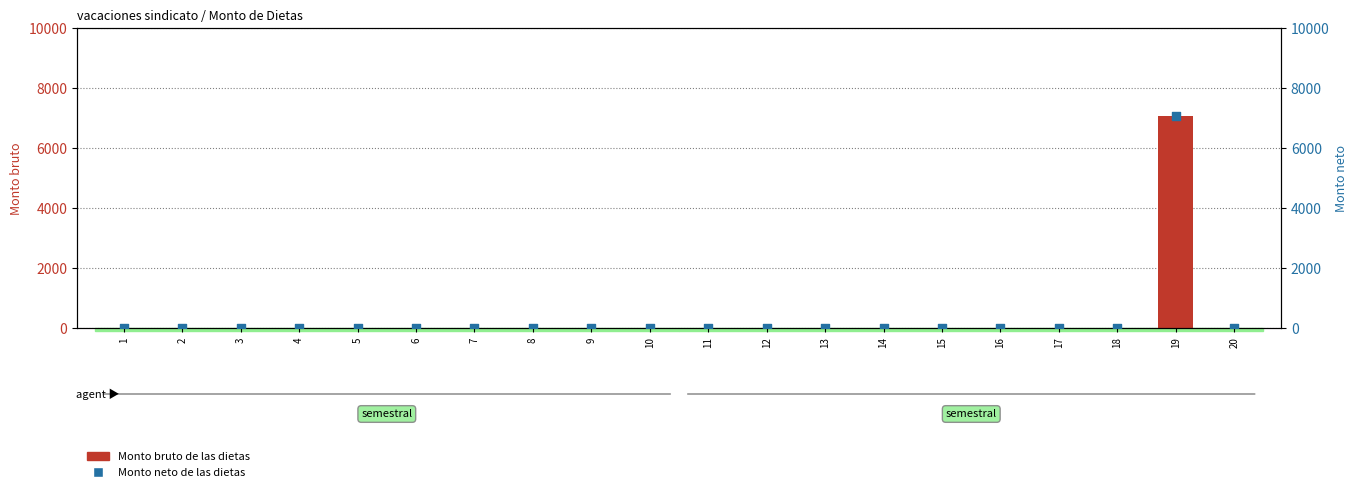

Which series reaches the maximum Y coordinate?

Monto bruto de las dietas